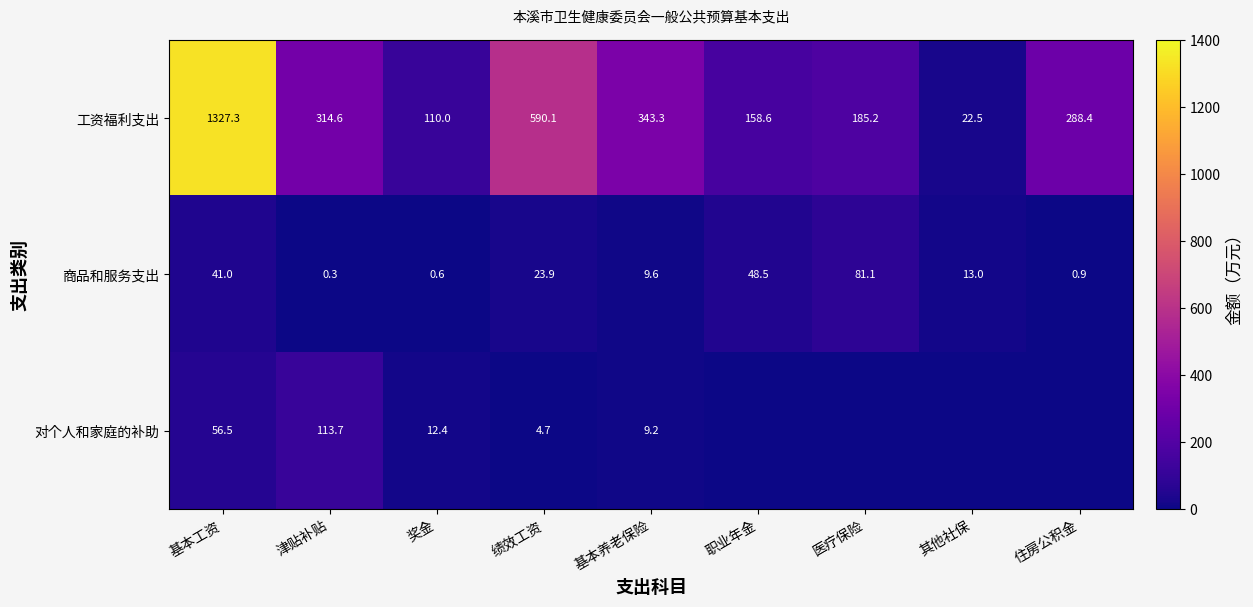

What is the highest value of the 工资福利支出 series?

1327.3